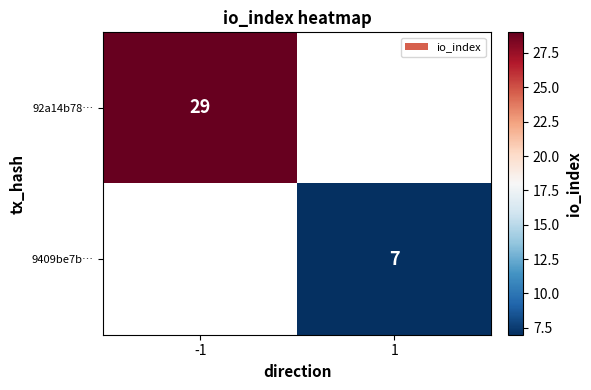

The 92a14b78… series shows 10 at -1. True or false?

False